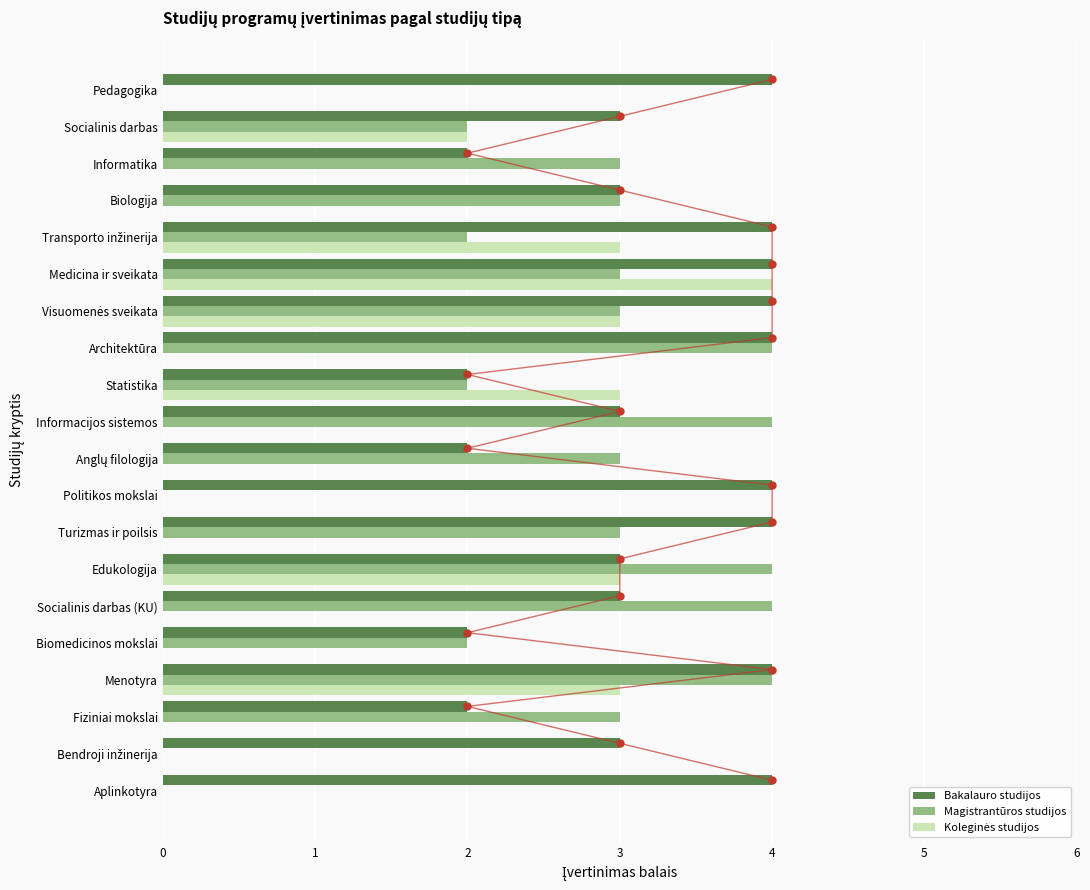

How many groups of bars are there?

20